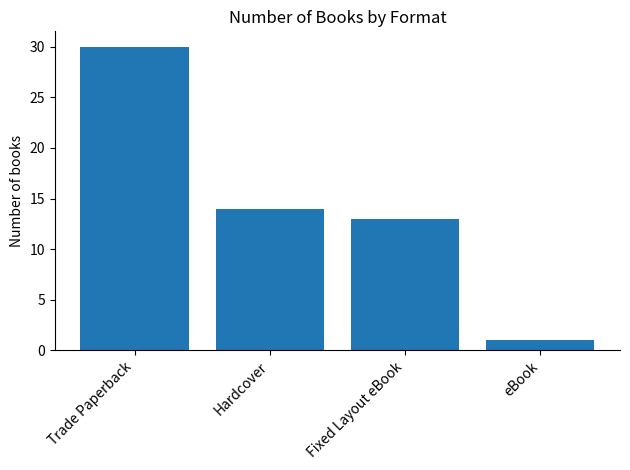

What is the difference between the values at eBook and Fixed Layout eBook?

12